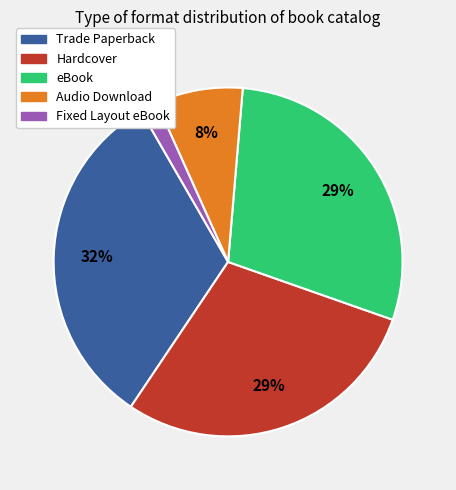

Which slice is the largest?

Trade Paperback